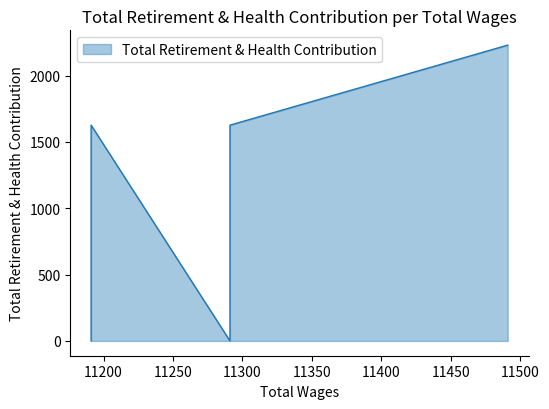

What is the difference between the maximum and minimum values?

2229